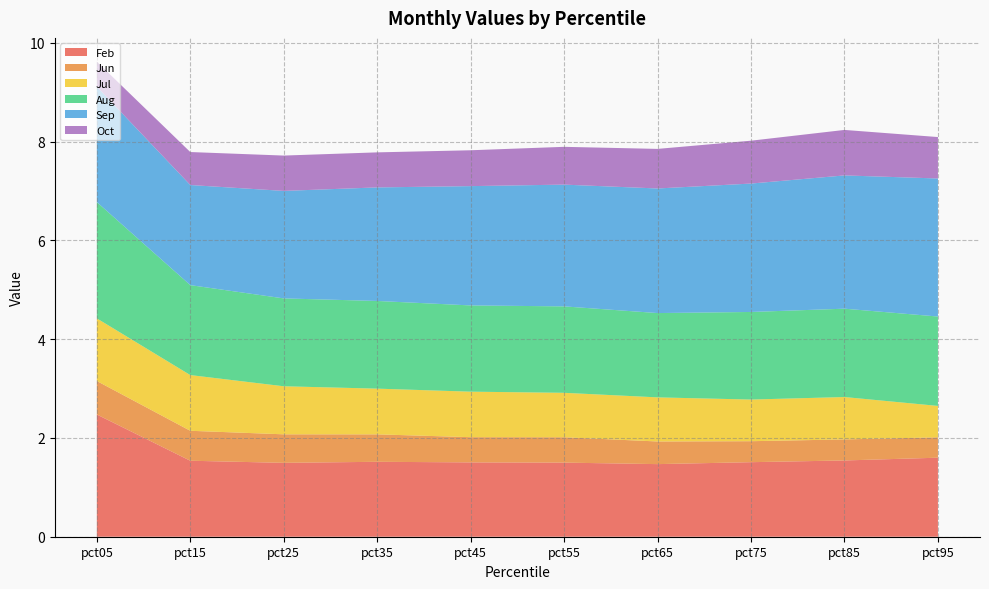

Reading left to right, transcribe all the data shown in this chart.

Feb: 2.5	1.5	1.5	1.5	1.5	1.5	1.5	1.5	1.5	1.6
Jun: 0.7	0.6	0.6	0.6	0.5	0.5	0.5	0.4	0.4	0.4
Jul: 1.3	1.1	1.0	0.9	0.9	0.9	0.9	0.8	0.9	0.6
Aug: 2.4	1.8	1.8	1.8	1.7	1.8	1.7	1.8	1.8	1.8
Sep: 2.3	2.0	2.2	2.3	2.4	2.5	2.5	2.6	2.7	2.8
Oct: 0.5	0.7	0.7	0.7	0.7	0.8	0.8	0.9	0.9	0.8